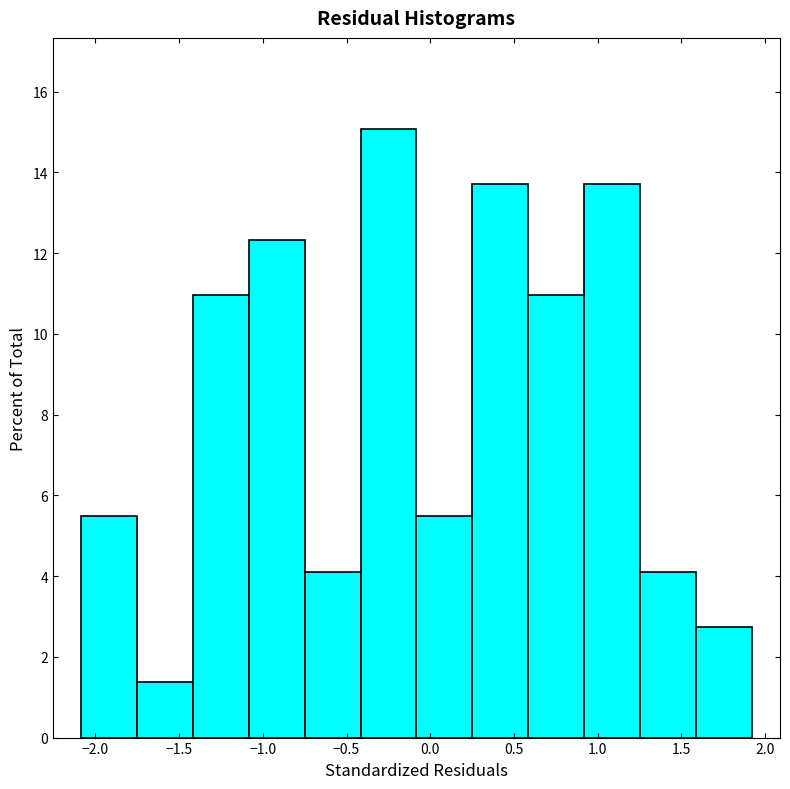

Over which range of the x-axis is the bar tallest?

-0.40 to -0.10